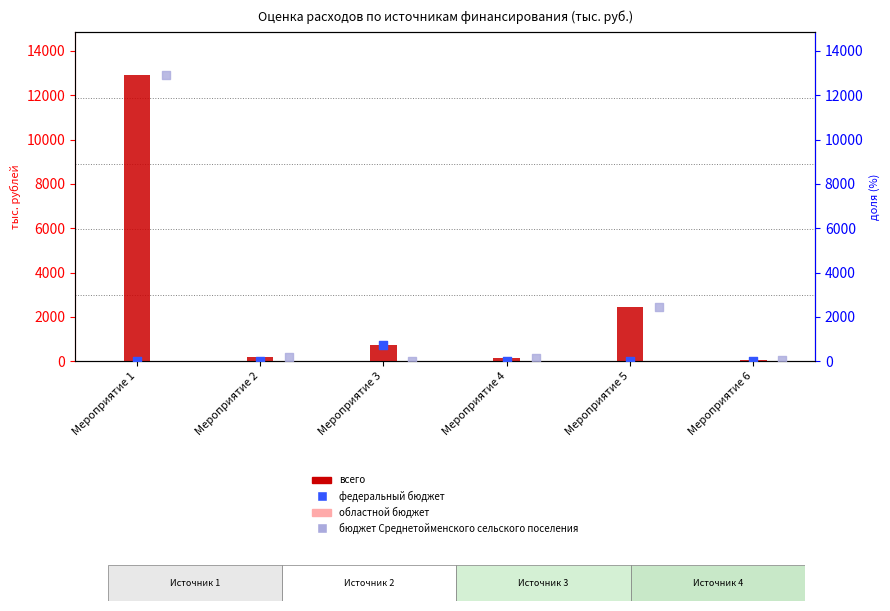

Which series contains the highest Y value?

всего